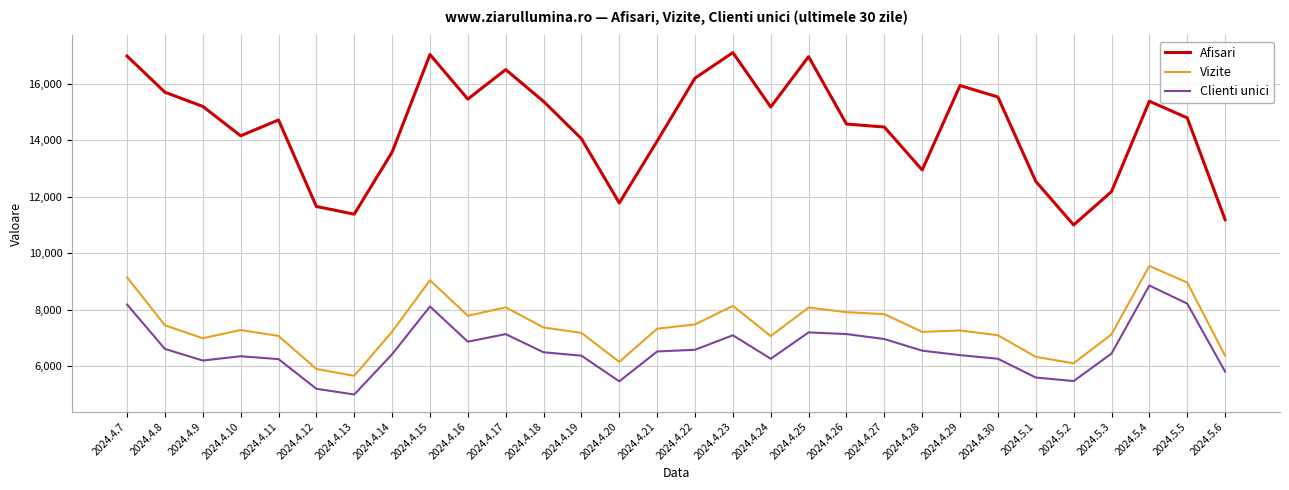

What position from the right is 2024.4.8?

29